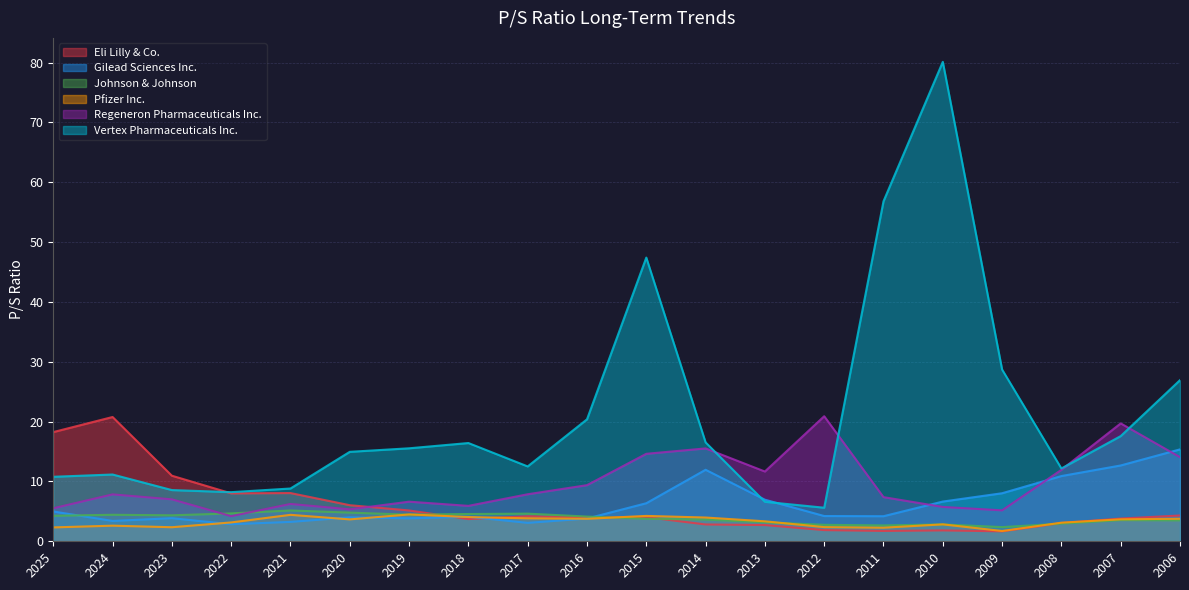

How many values in the Eli Lilly & Co. series exceed 4?

11